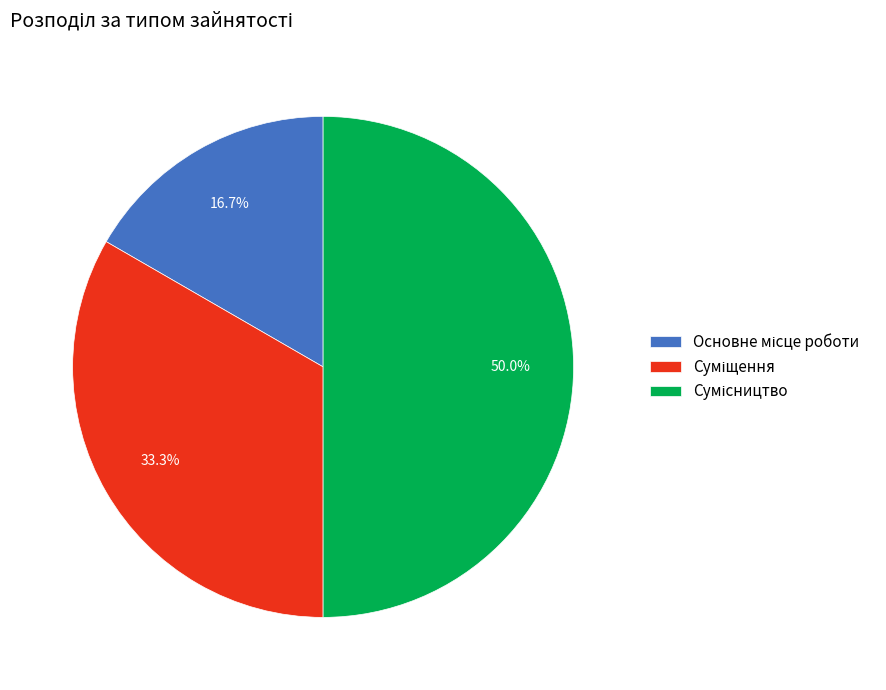

How many slices are in this pie chart?

3